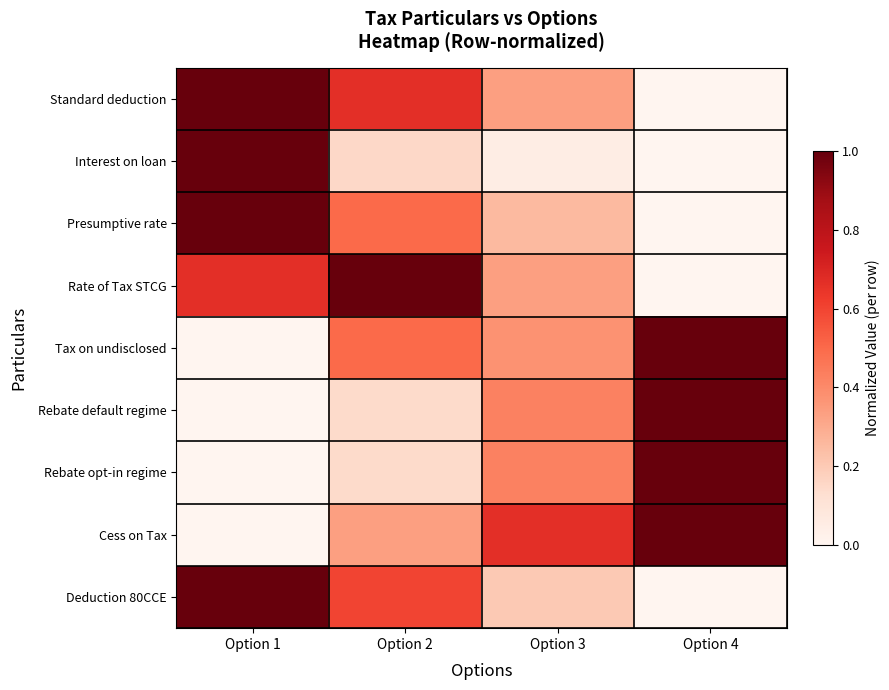

Rank the series by their maximum value, from lowest to highest.

Standard deduction, Interest on loan, Presumptive rate, Rate of Tax STCG, Tax on undisclosed, Rebate default regime, Rebate opt-in regime, Cess on Tax, Deduction 80CCE